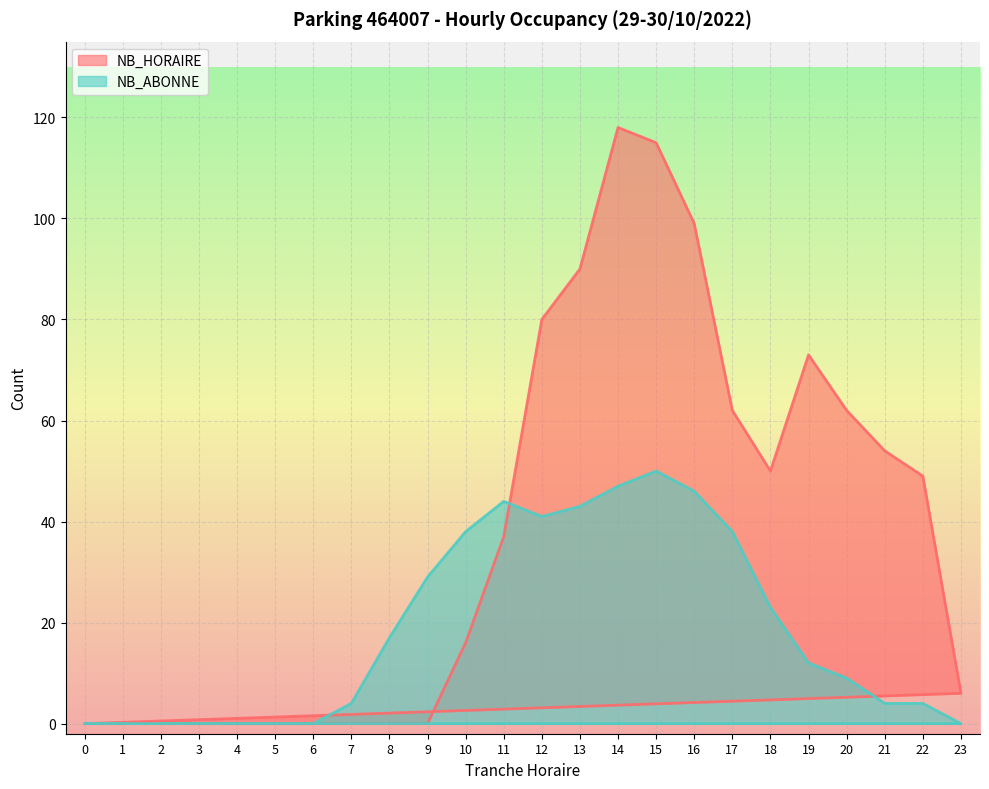

Between 13 and 7, which is larger?

13